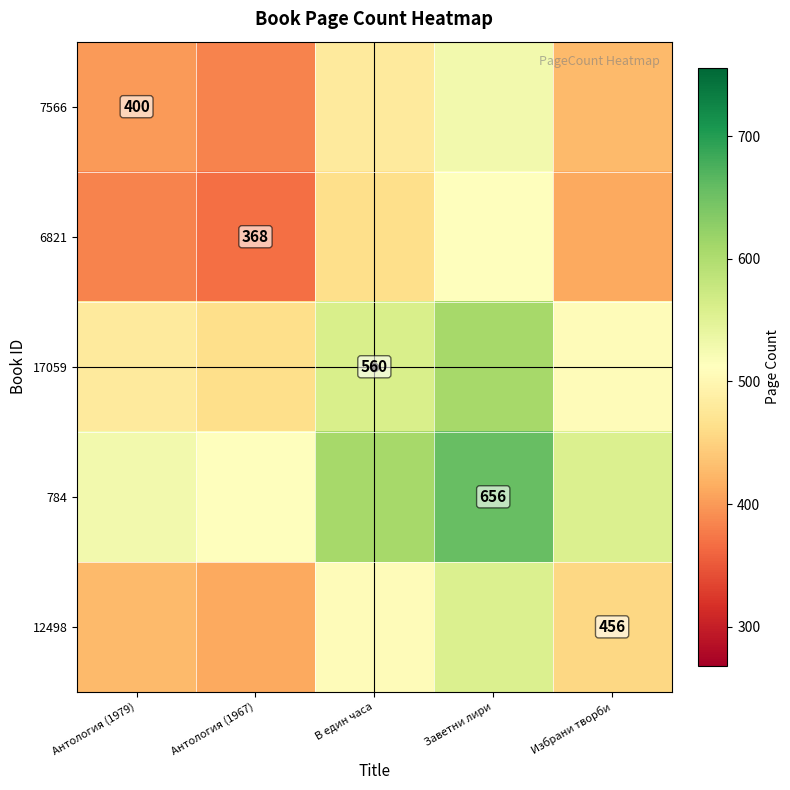

Is it true that 7566 equals 400 at Антология (1979)?

True